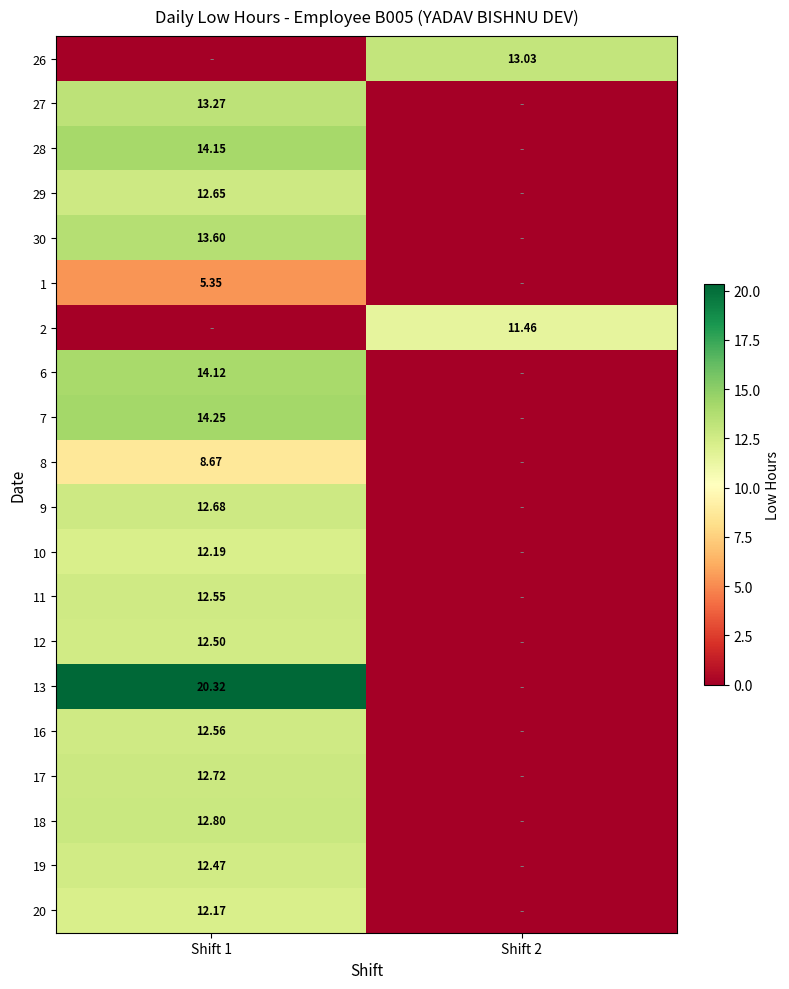

At which category is the sum across all series the highest?

Shift 1